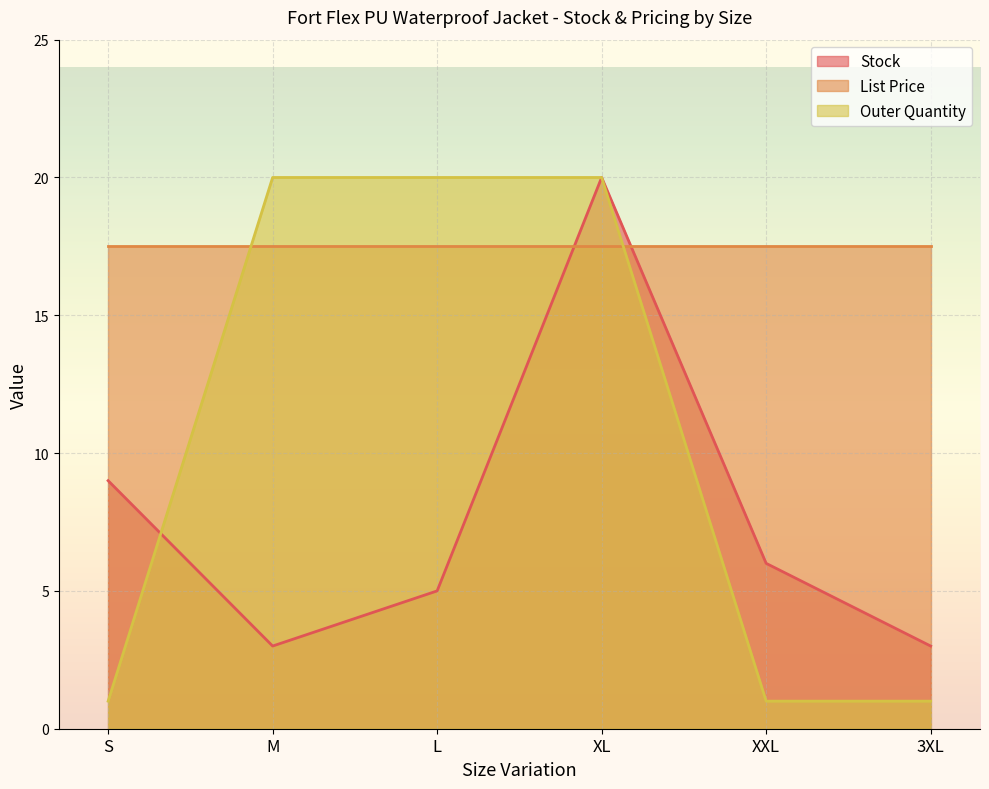

Where does the Stock series first go above 6?

S